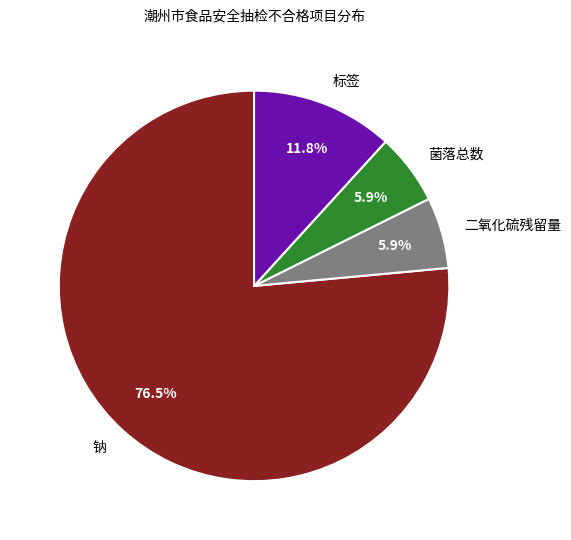

To the nearest percent, what is the difference between the largest and smallest slice percentages?

71%